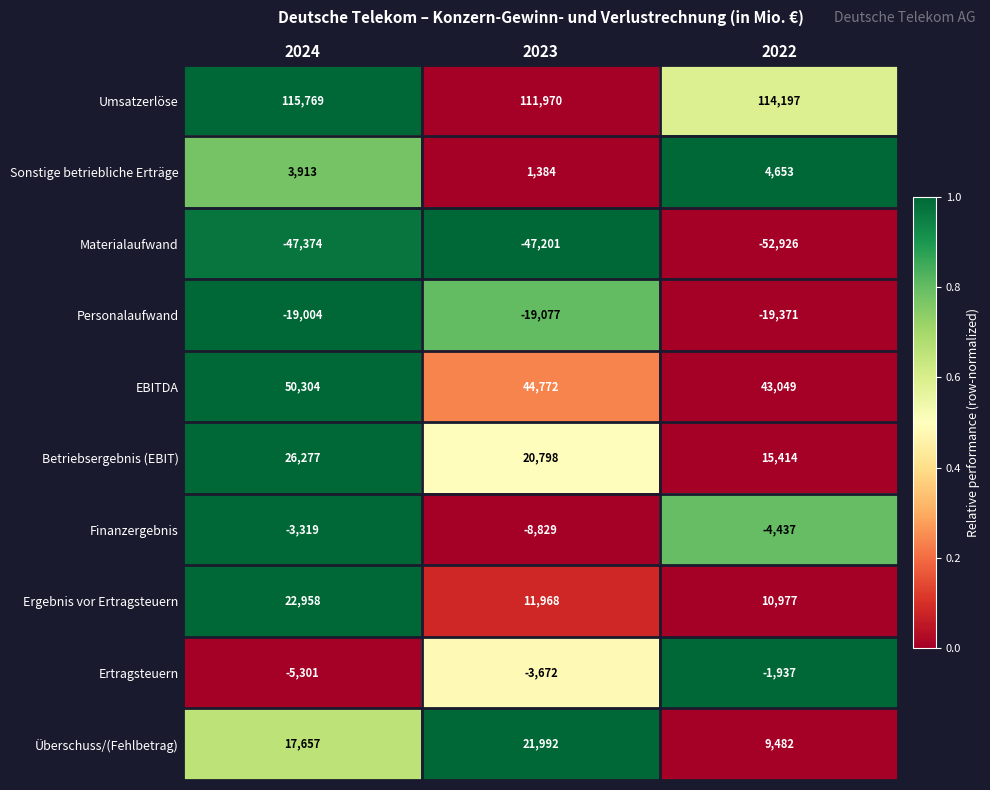

Reading right to left, list all the values displayed in this chart.

Umsatzerlöse: 2022=114197	2023=111970	2024=115769
Sonstige betriebliche Erträge: 2022=4653	2023=1384	2024=3913
Materialaufwand: 2022=-52926	2023=-47201	2024=-47374
Personalaufwand: 2022=-19371	2023=-19077	2024=-19004
EBITDA: 2022=43049	2023=44772	2024=50304
Betriebsergebnis (EBIT): 2022=15414	2023=20798	2024=26277
Finanzergebnis: 2022=-4437	2023=-8829	2024=-3319
Ergebnis vor Ertragsteuern: 2022=10977	2023=11968	2024=22958
Ertragsteuern: 2022=-1937	2023=-3672	2024=-5301
Überschuss/(Fehlbetrag): 2022=9482	2023=21992	2024=17657